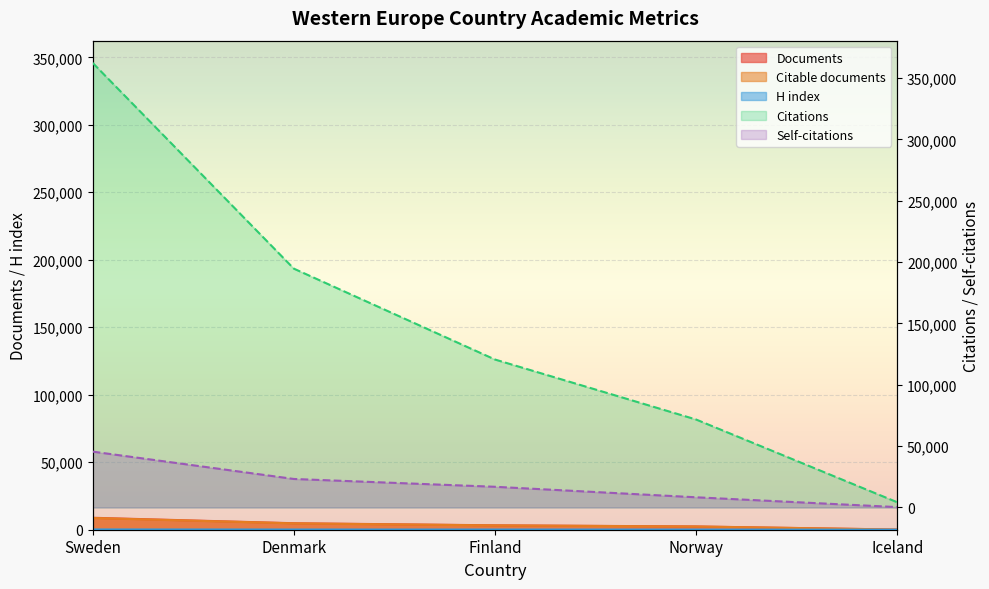

List the labels in order of H index value, largest first.

Sweden, Denmark, Finland, Norway, Iceland